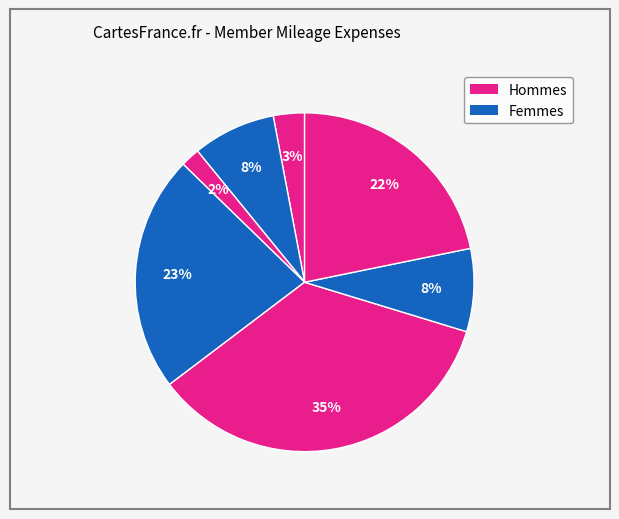

How many slices are in this pie chart?

7